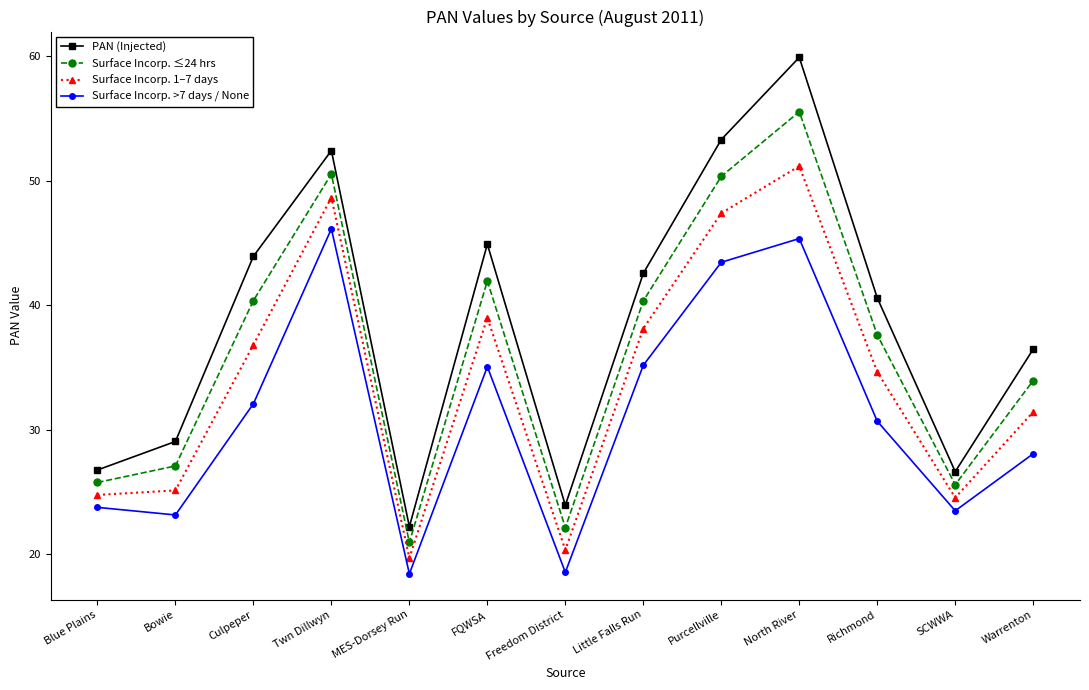

Rank the series at Little Falls Run from lowest to highest value.

Surface Incorp. >7 days / None, Surface Incorp. 1–7 days, Surface Incorp. ≤24 hrs, PAN (Injected)